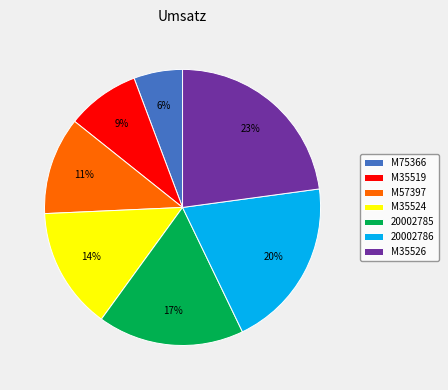

To the nearest percent, what portion does M35524 represent?

14%